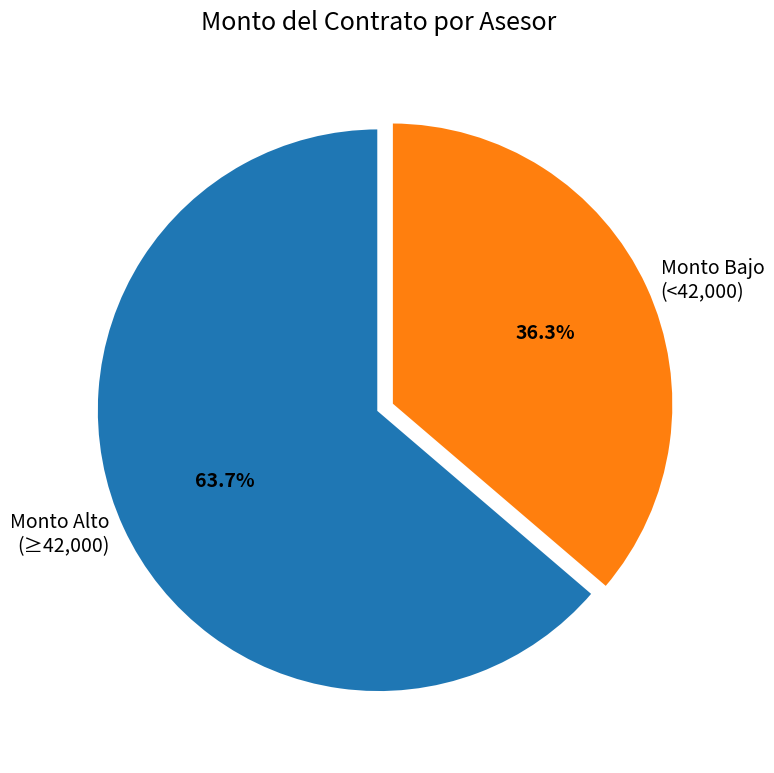

Rank the categories by value from lowest to highest.

Monto Bajo (<42,000), Monto Alto (≥42,000)